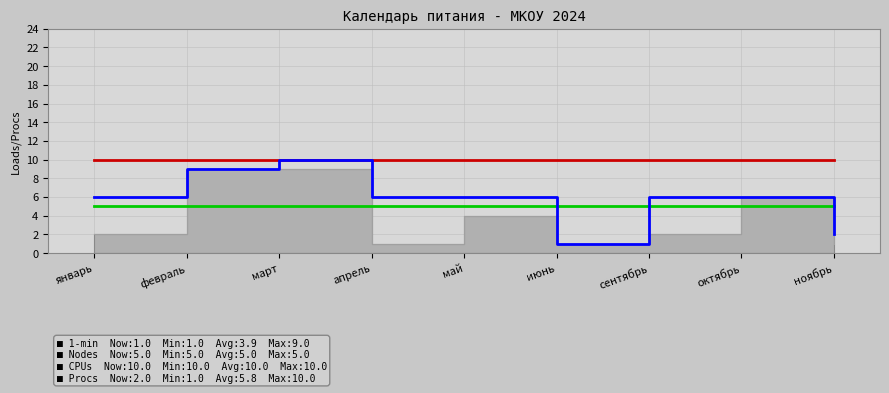

What is the spread (max minus min) of values at ноябрь?

8